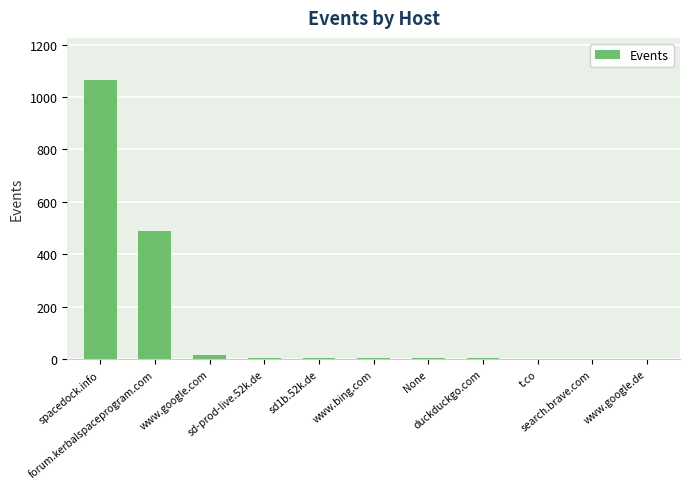

How many series are shown in this chart?

1